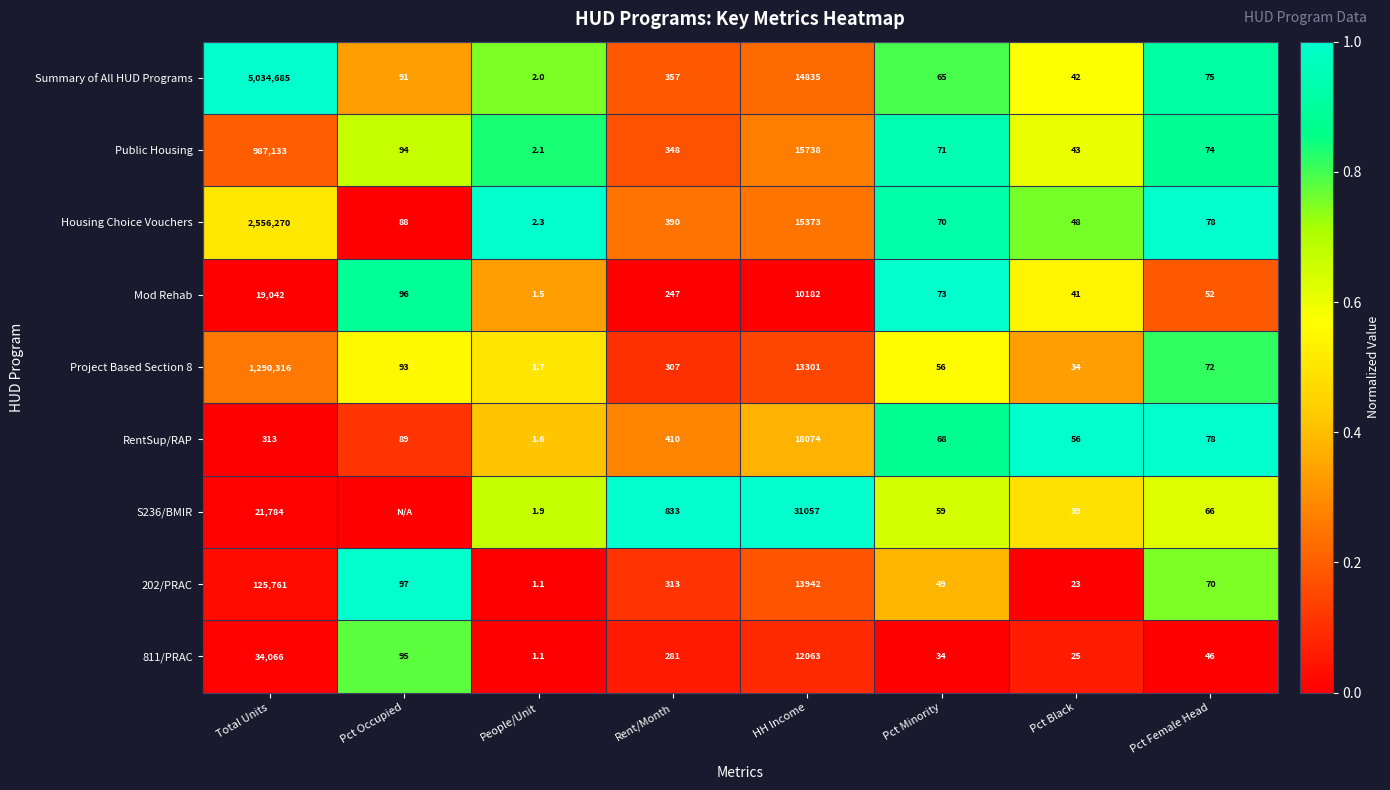

What is the difference between the maximum and minimum values in the 202/PRAC series?

125759.9